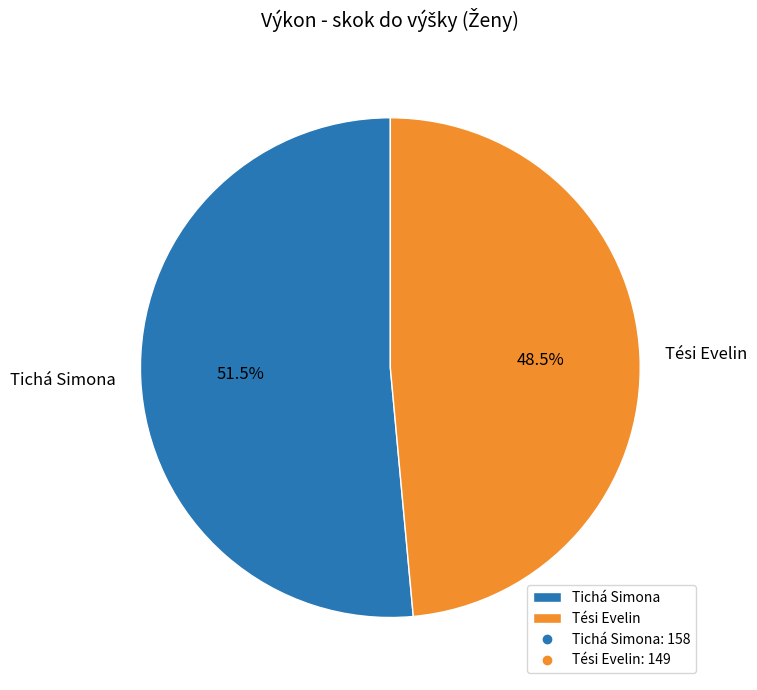

Which slice is the largest?

Tichá Simona